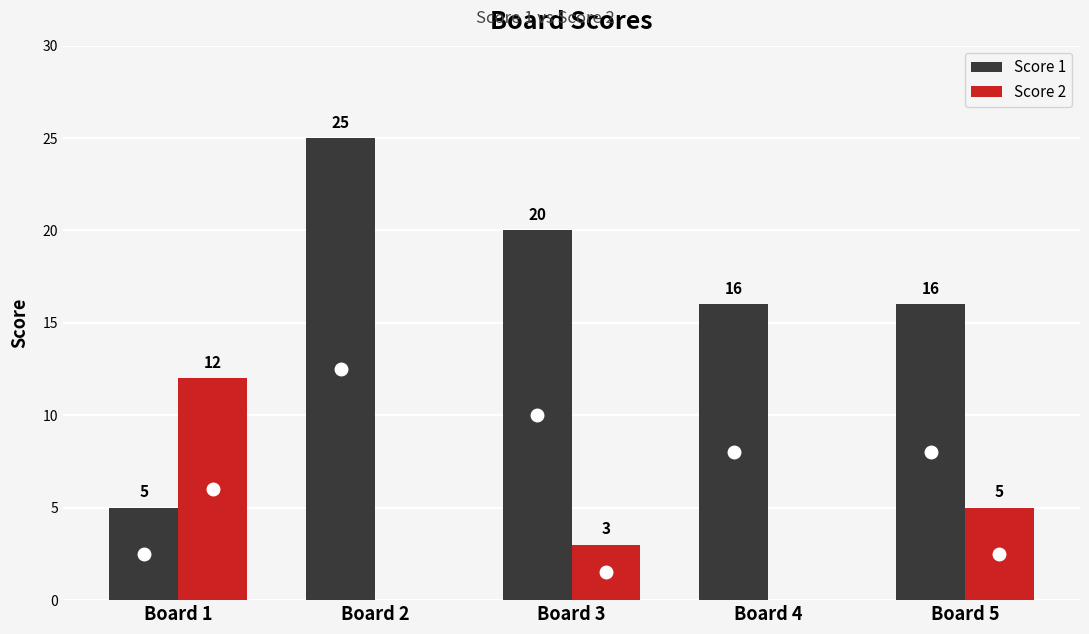

What value does the Score 2 series have at Board 1?

12